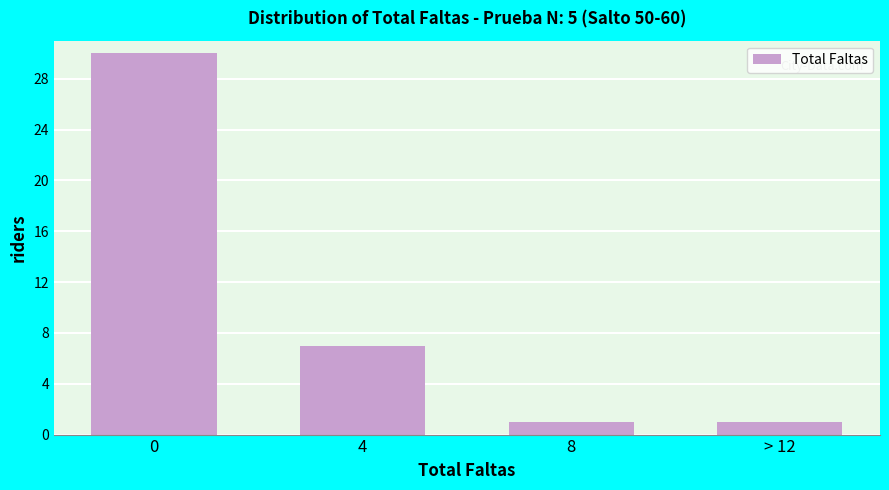

Reading right to left, extract all data points from this chart.

> 12=1	8=1	4=7	0=30